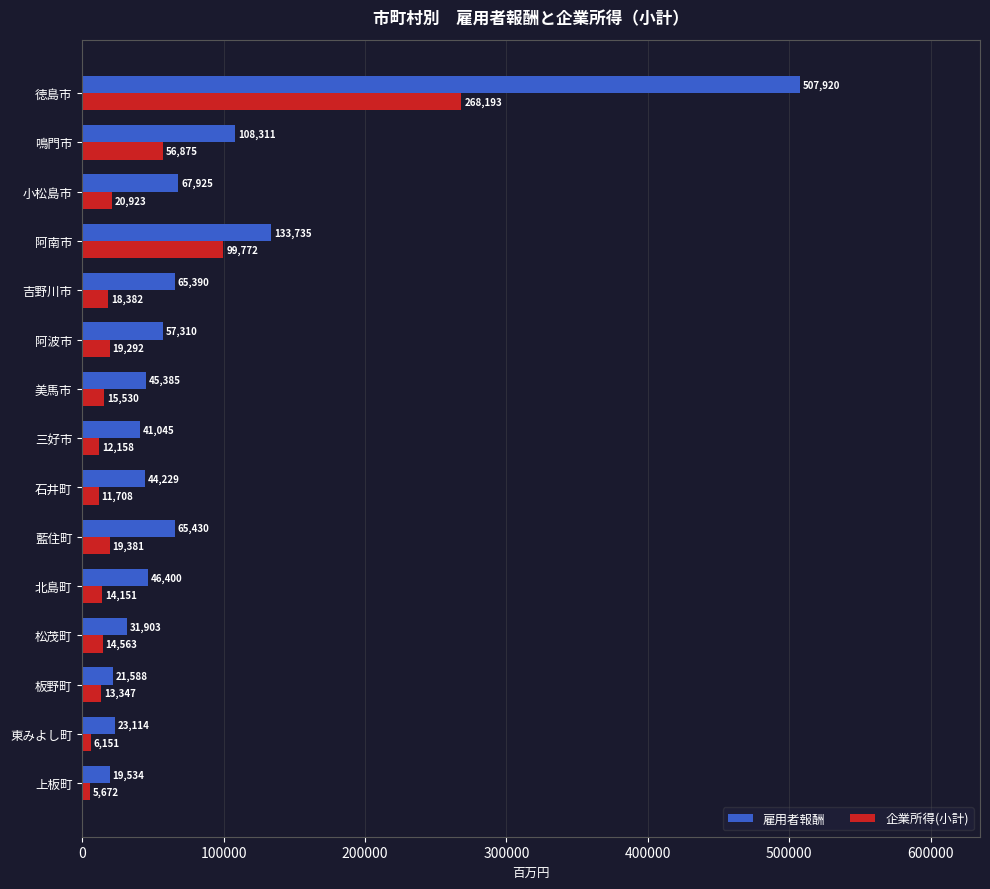

Between 阿南市 and 北島町, which series saw the biggest shift?

雇用者報酬